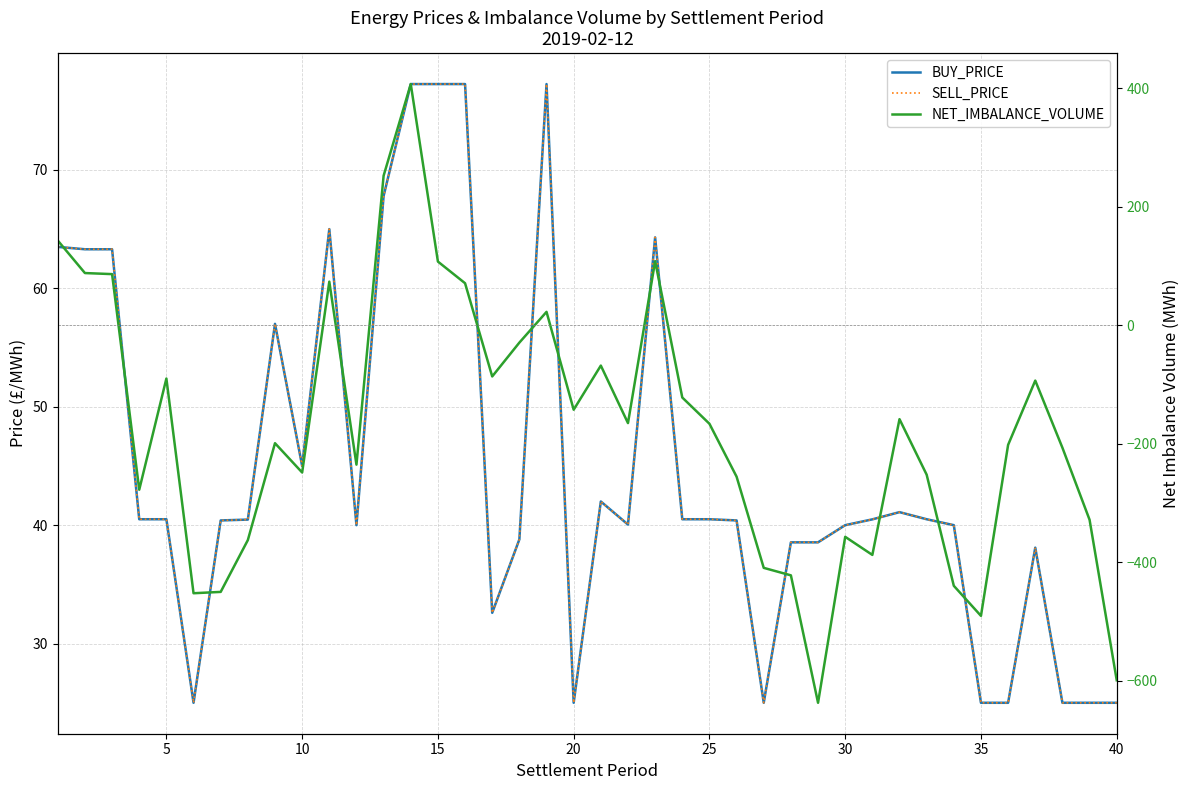

True or false: SELL_PRICE and BUY_PRICE intersect in this chart.

False